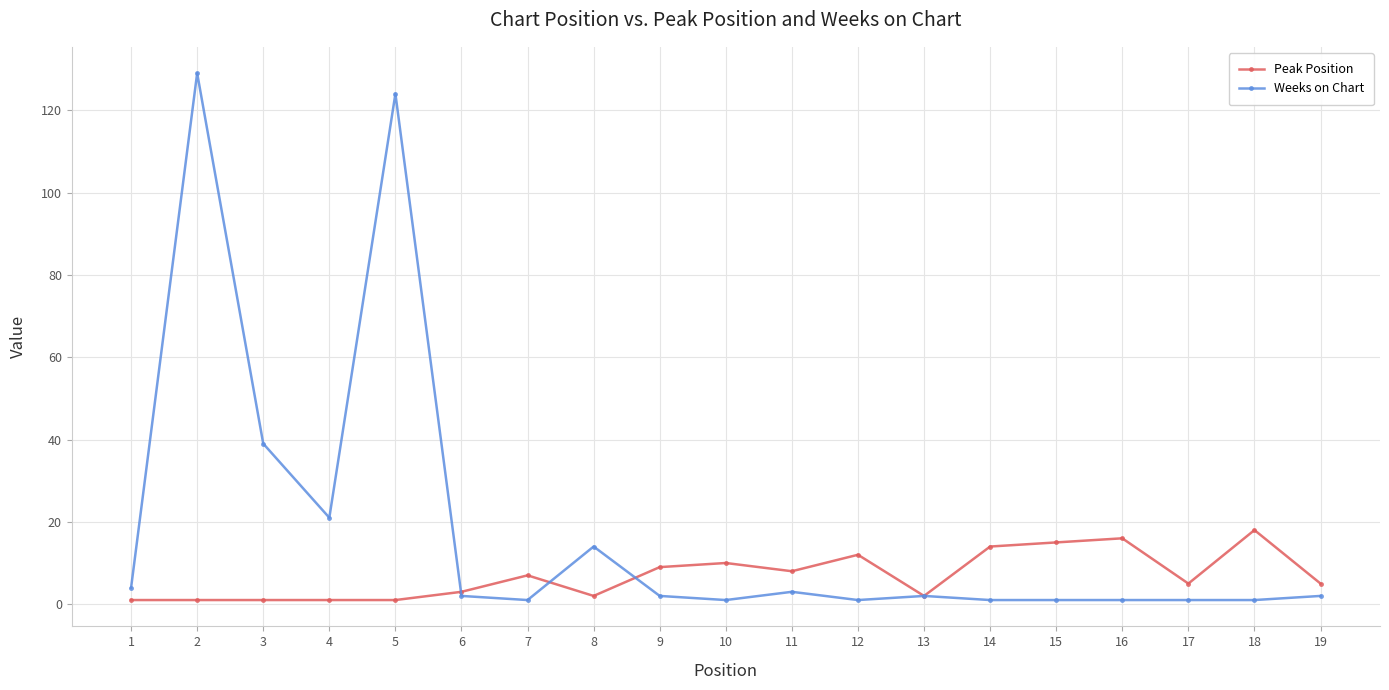

What are all the series names shown in the legend?

Peak Position, Weeks on Chart